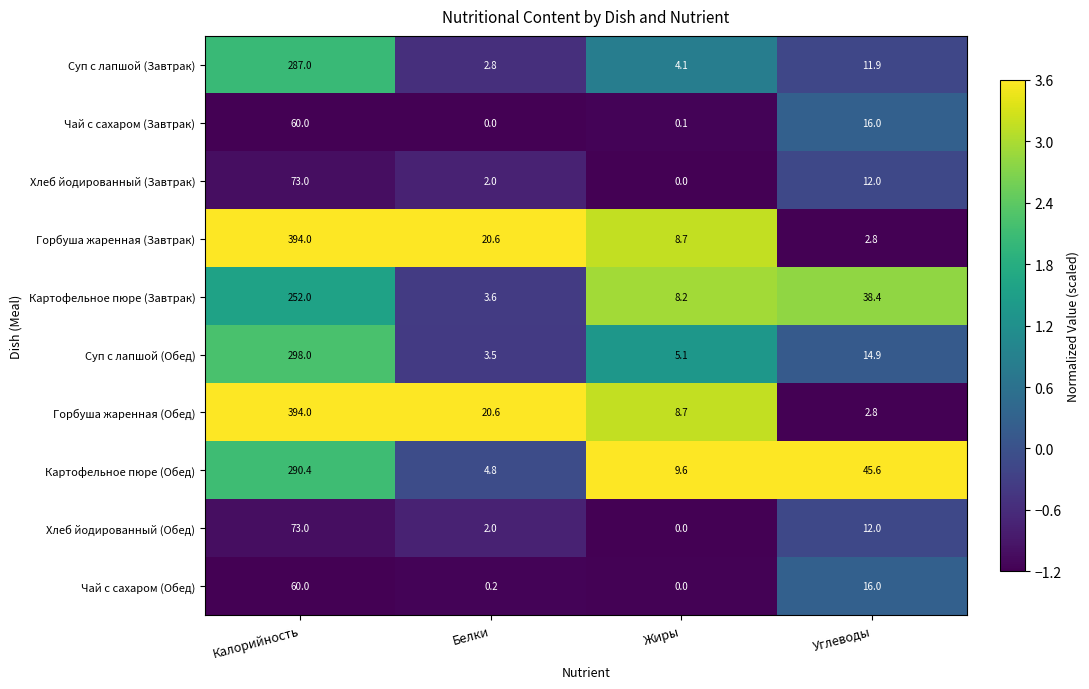

What is the maximum value shown in the chart?

394.0